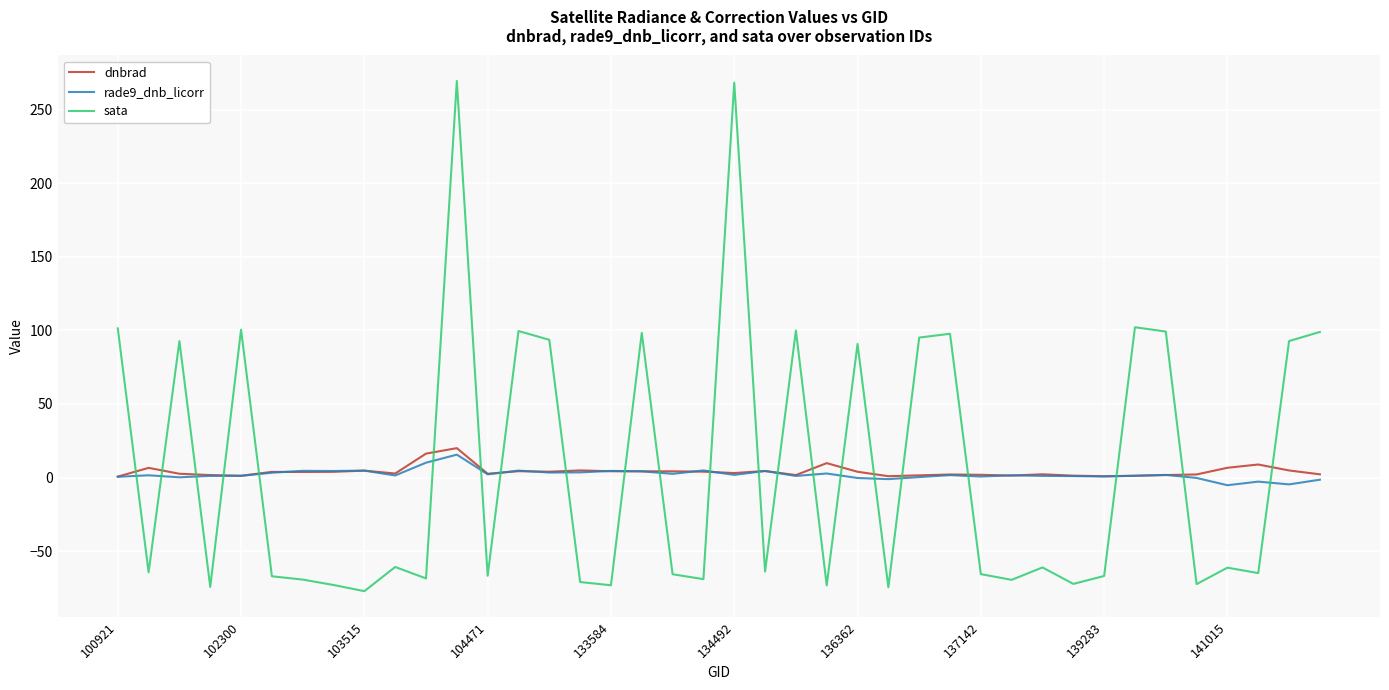

What is the minimum value shown in the chart?

-77.2